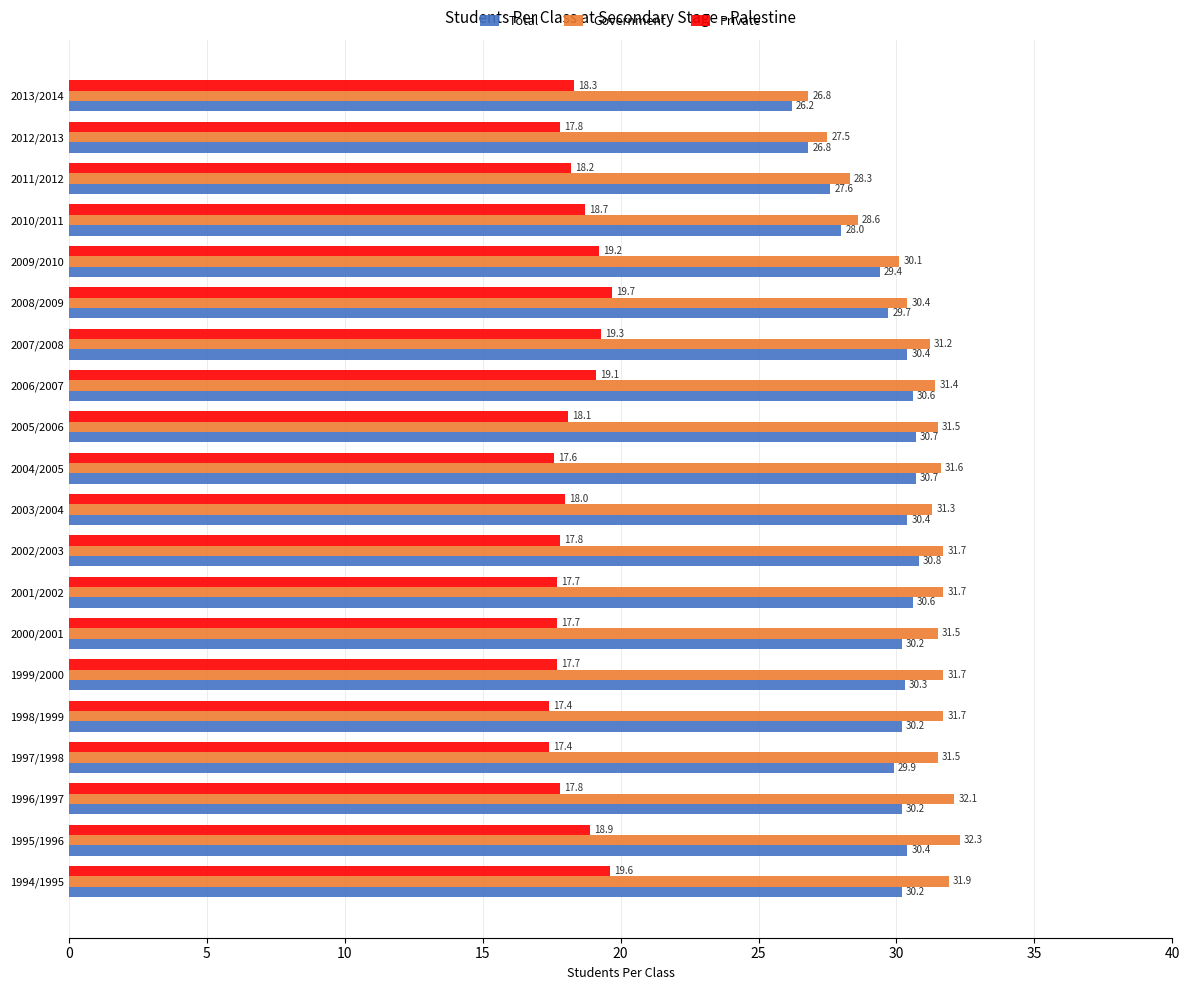

What is the spread (max minus min) of values at 2002/2003?

13.9